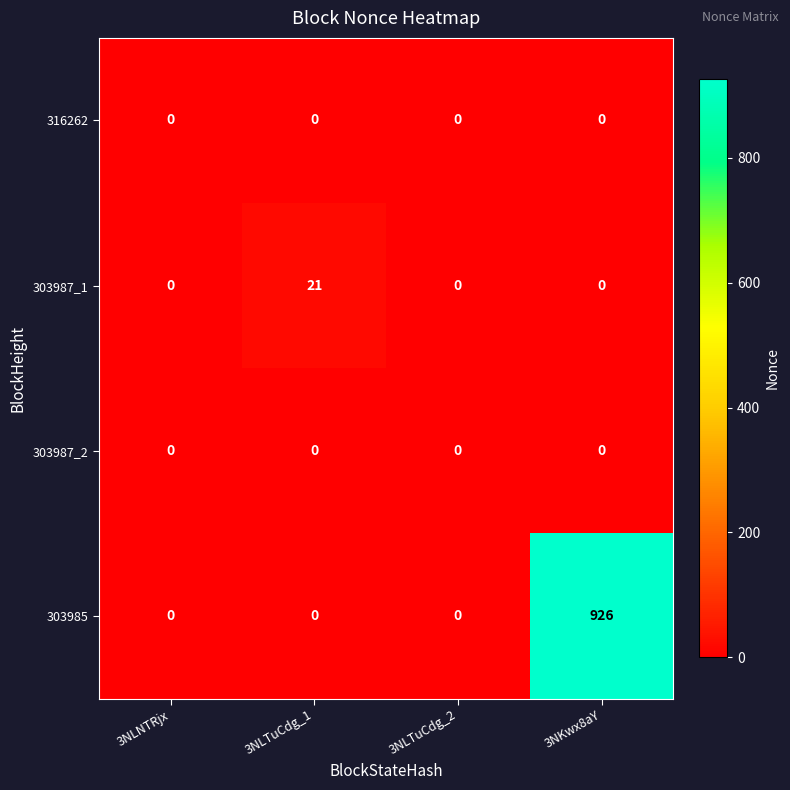

The value of 303987_1 at 3NLTuCdg_1 is 21. True or false?

True